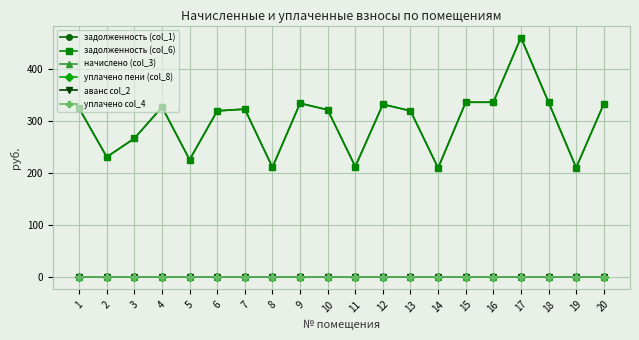

Which category has the highest value across all series?

17